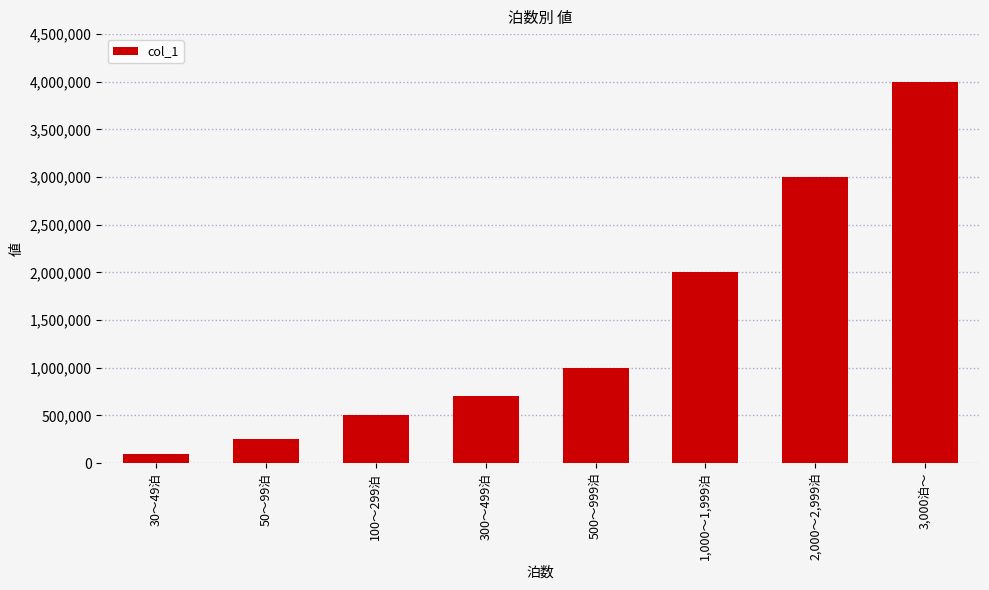

Is it true that the value at 100～299泊 is 216954?

False